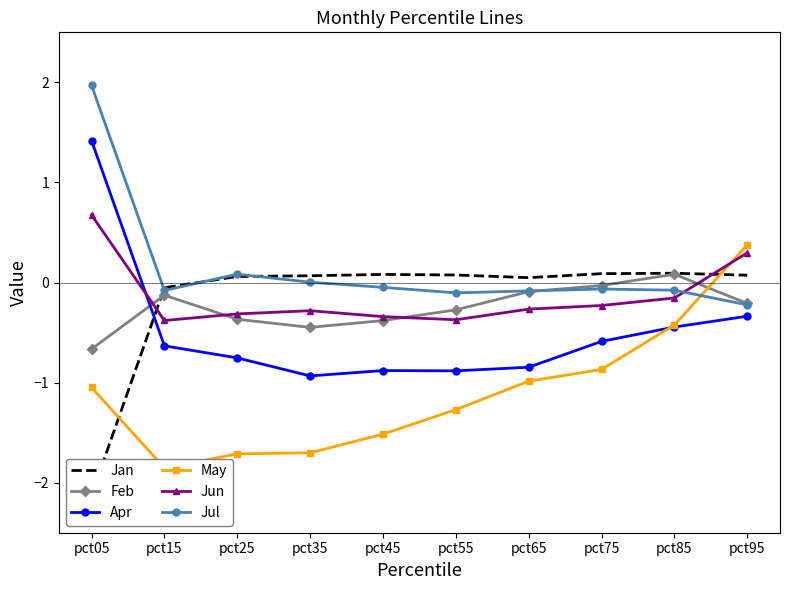

Between pct45 and pct95, which series saw the biggest shift?

May